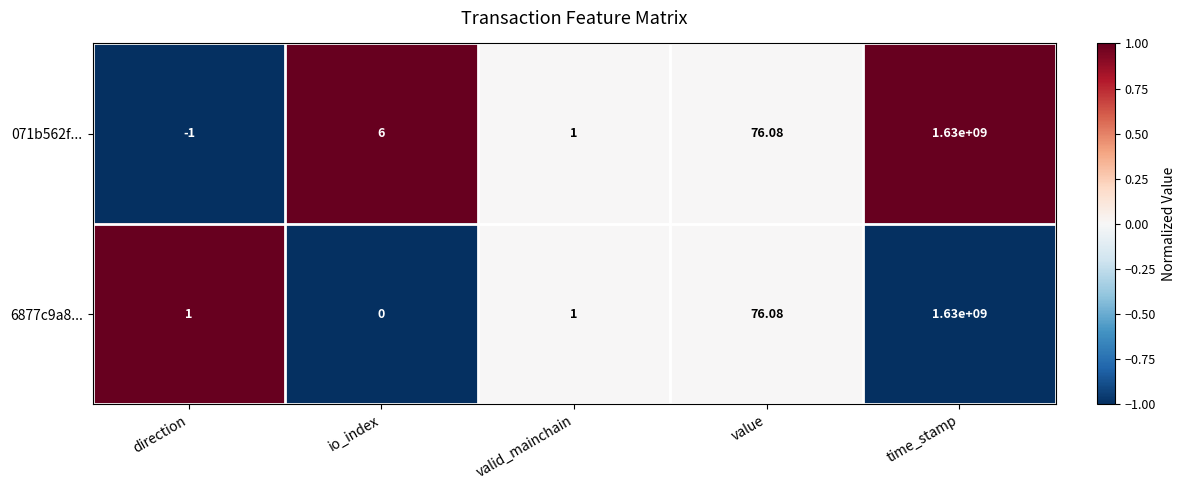

At which label is 071b562f... closest to 814999999?

value